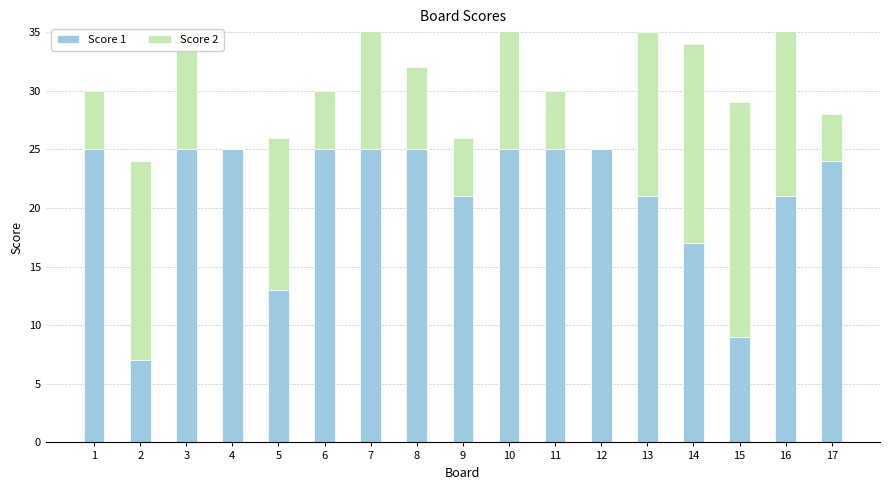

At which label does Score 2 first exceed 12?

2